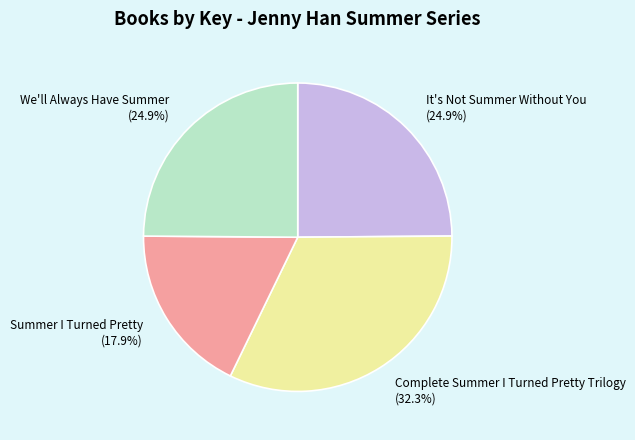

Combined, what portion of the pie is It's Not Summer Without You and Complete Summer I Turned Pretty Trilogy?

57.2%